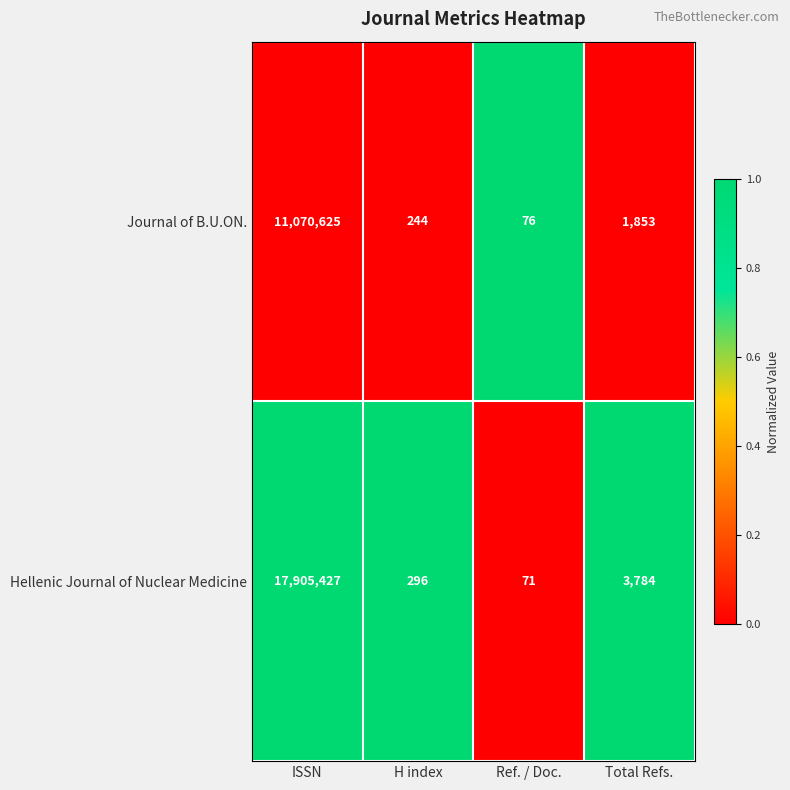

List the labels in order of Journal of B.U.ON. value, largest first.

ISSN, Total Refs., H index, Ref. / Doc.